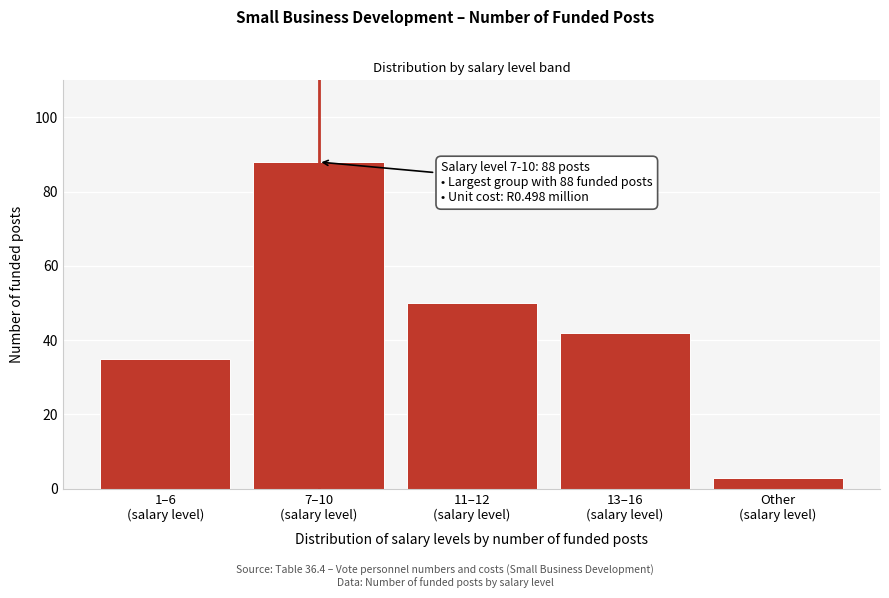

Reading left to right, transcribe all the data shown in this chart.

35	88	50	42	3